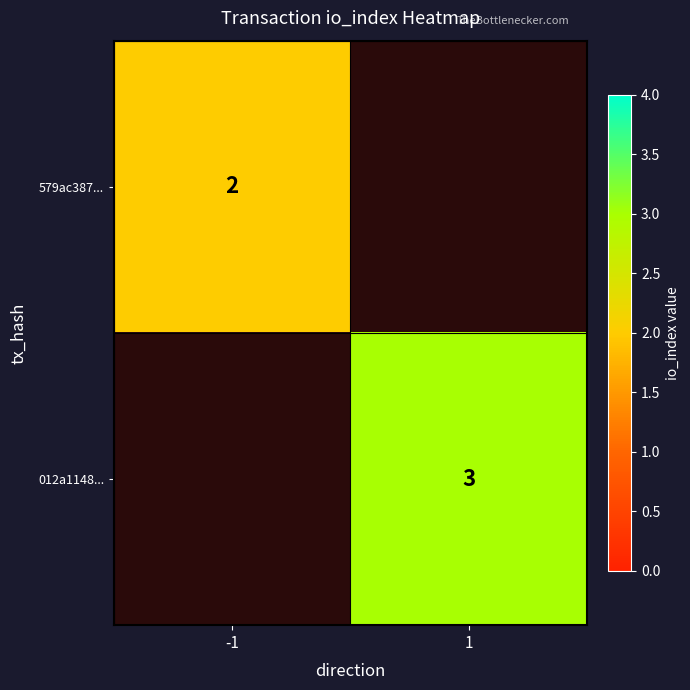

What is the minimum value shown in the chart?

2.0